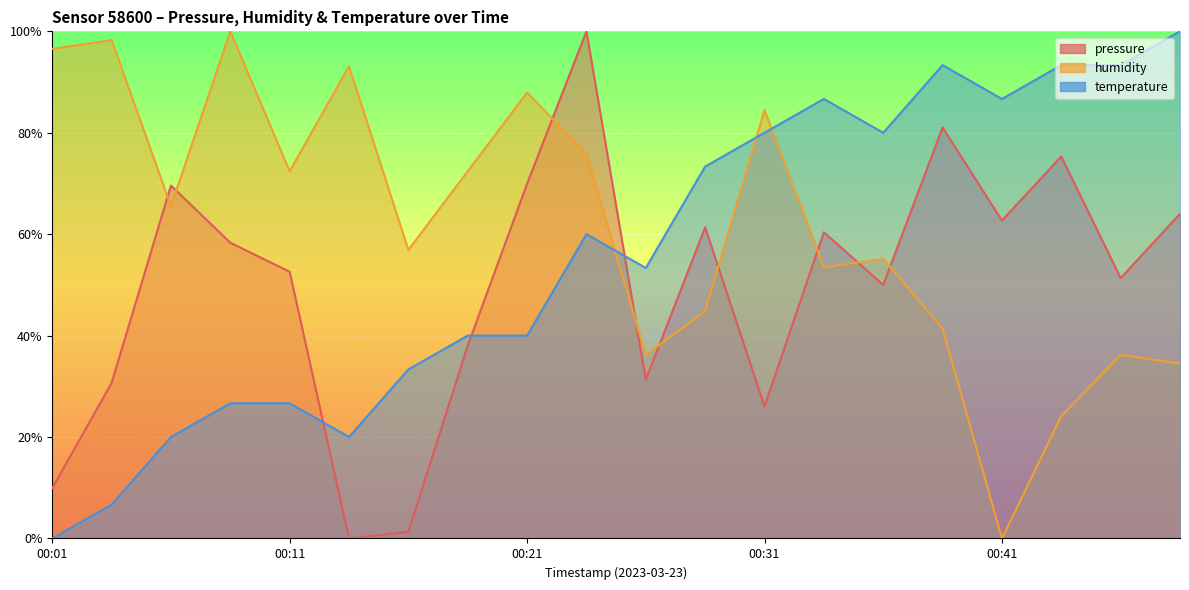

How many lines are shown in the chart?

3